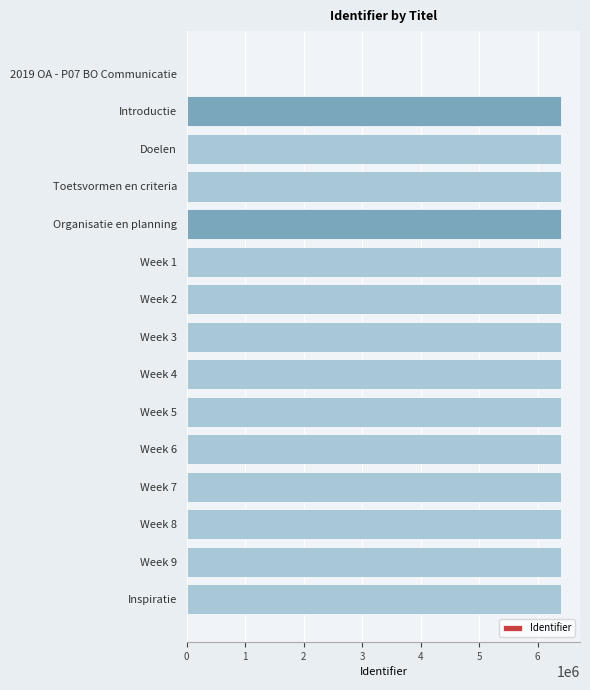

Where is the data nearest to the value 3202855?

Introductie